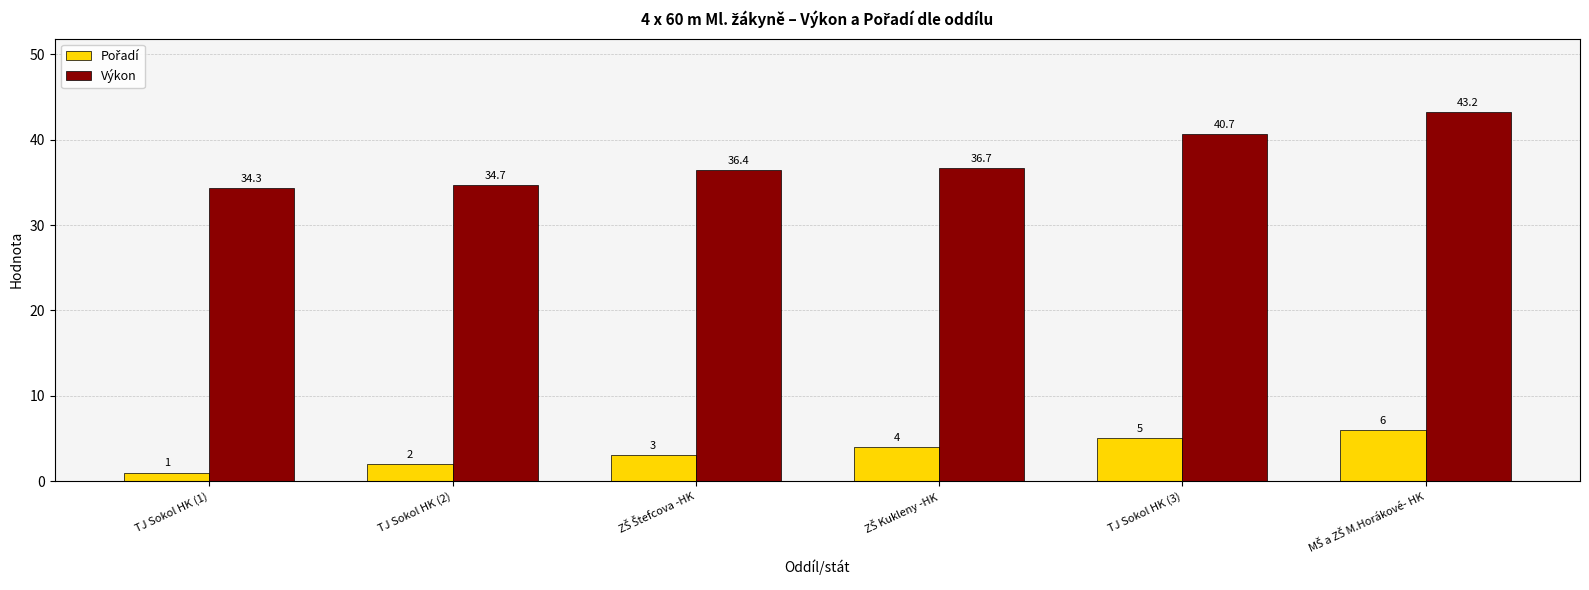

The value of Výkon at TJ Sokol HK (3) is 40.7. True or false?

True